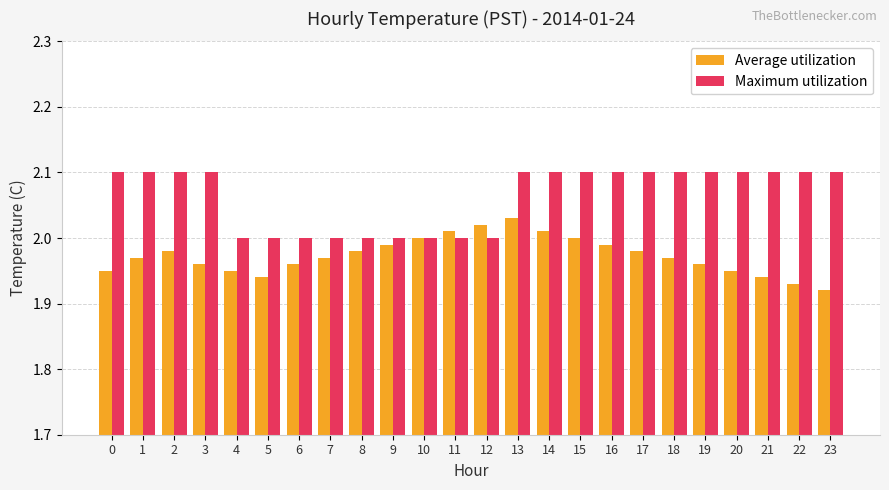

What are all the series names shown in the legend?

Average utilization, Maximum utilization